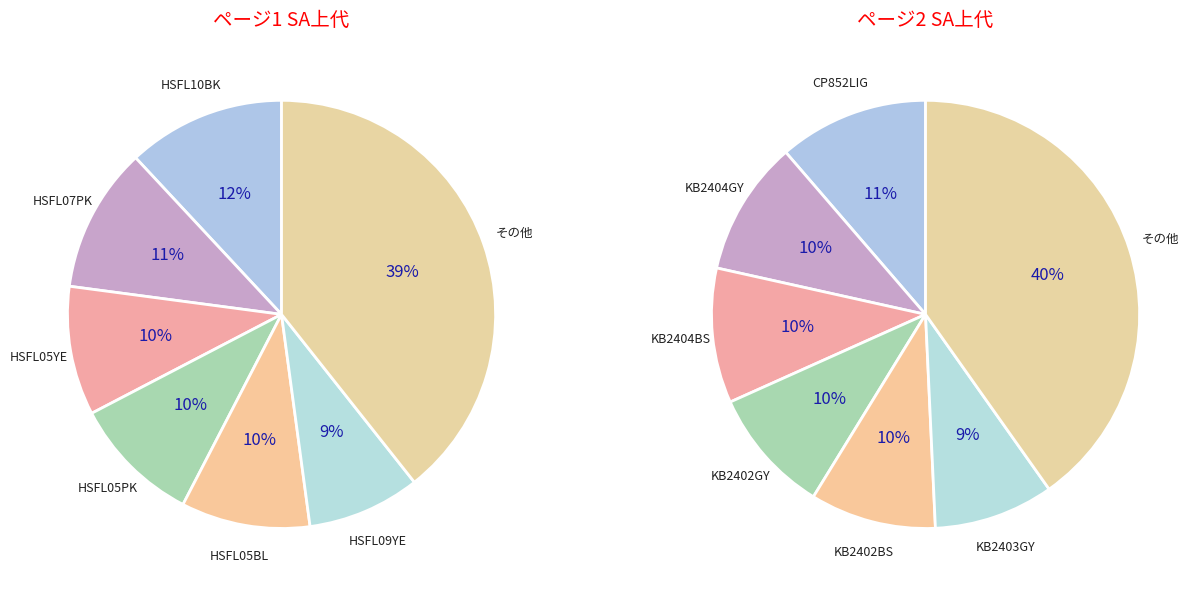

Does 2 represent more than half of the total?

No